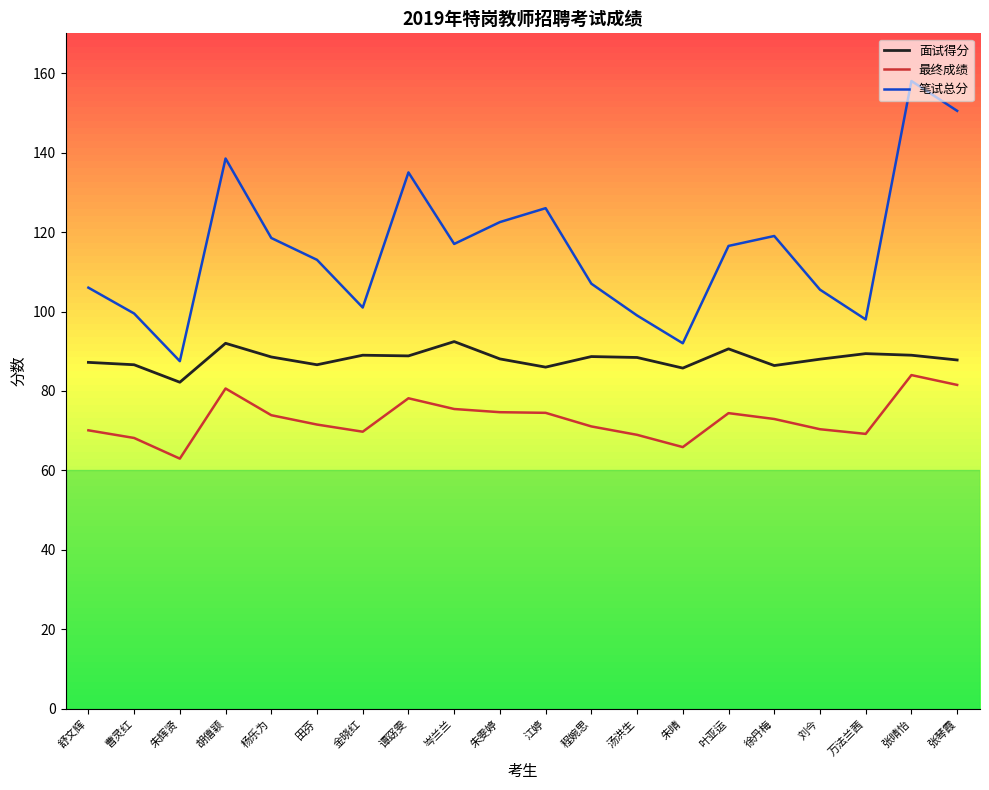

What is the smallest value displayed?

63.0